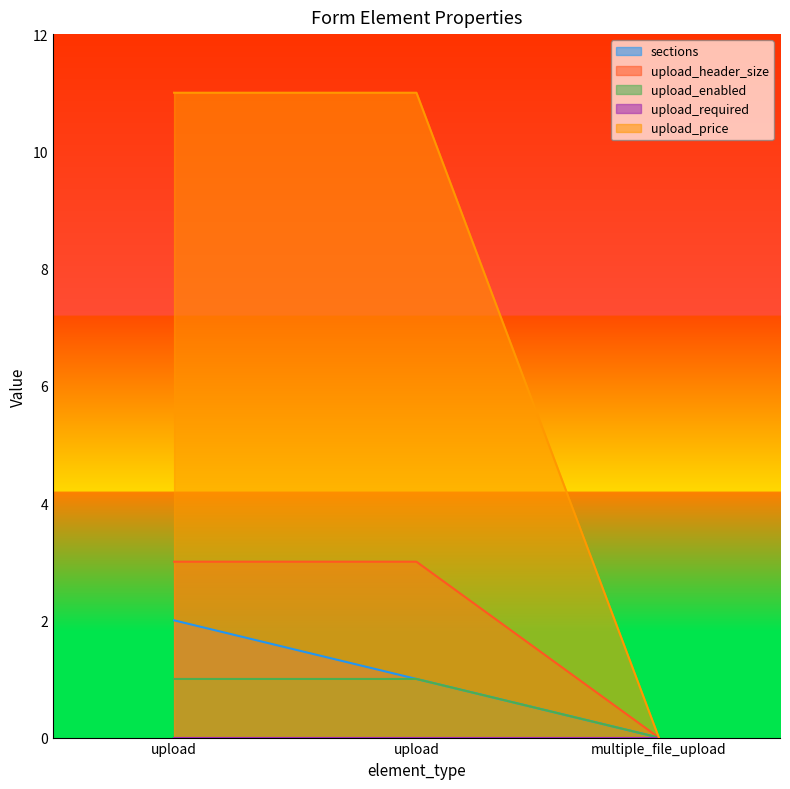

Which category has the lowest value across all series?

multiple_file_upload